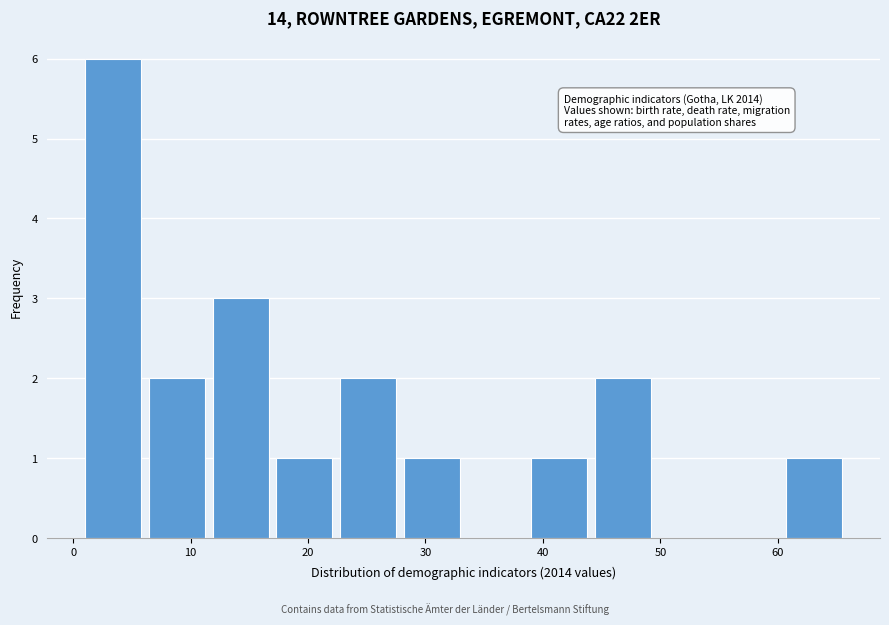

Which range on the x-axis has the tallest bar?

1 to 6